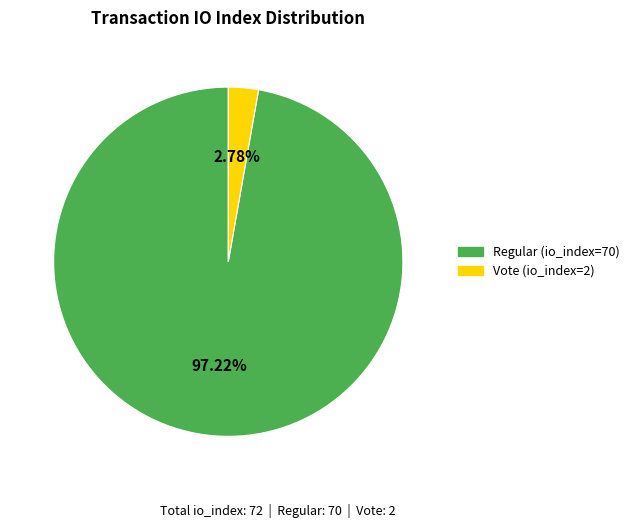

Which slice is the largest?

Regular (io_index=70)